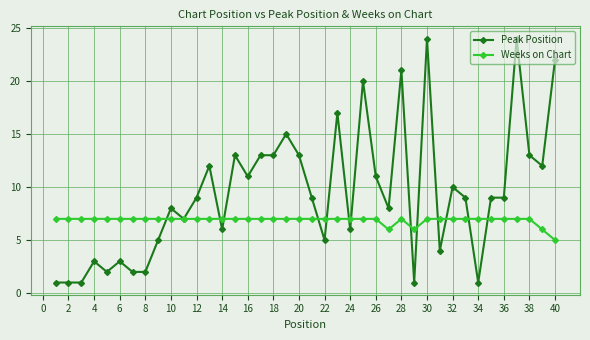

What are all the series names shown in the legend?

Peak Position, Weeks on Chart